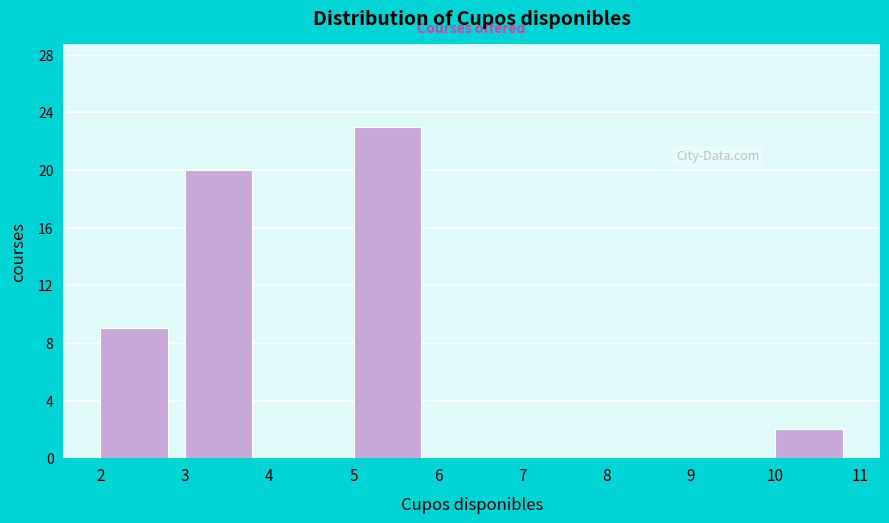

Reading left to right, list every bar in this chart as the range it spans on the x-axis followed by its height. The values are not printed on the chart, so give them approximately, as read against the axis.

2 to 3: 9
3 to 4: 20
4 to 5: 0
5 to 6: 23
6 to 7: 0
7 to 8: 0
8 to 9: 0
9 to 10: 0
10 to 11: 2